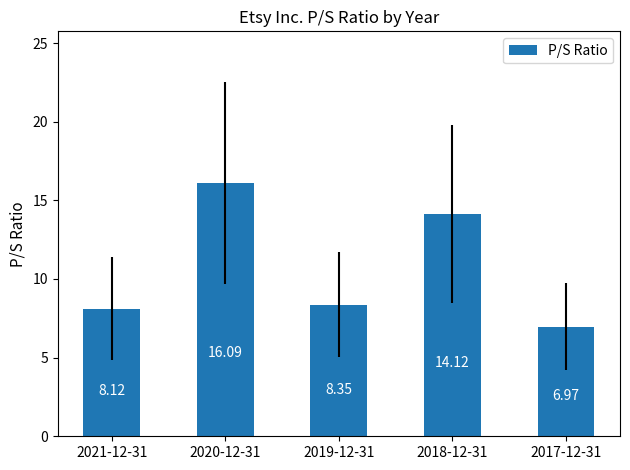

The chart shows a value of 12.5 at 2019-12-31. True or false?

False